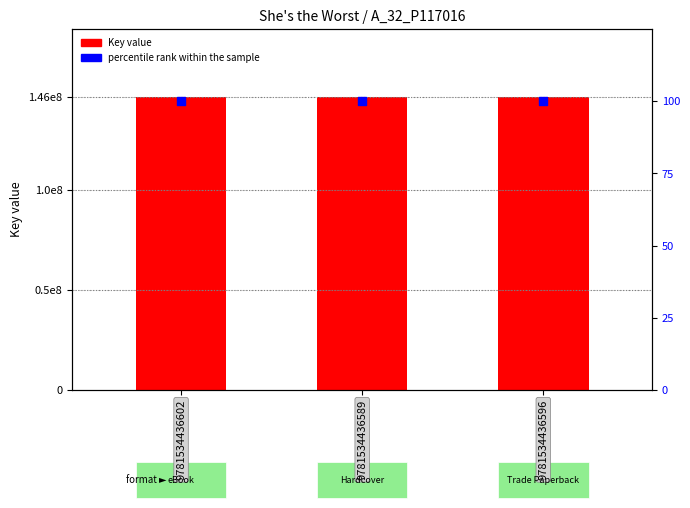

At how many categories does at least one series exceed 116749673?

3